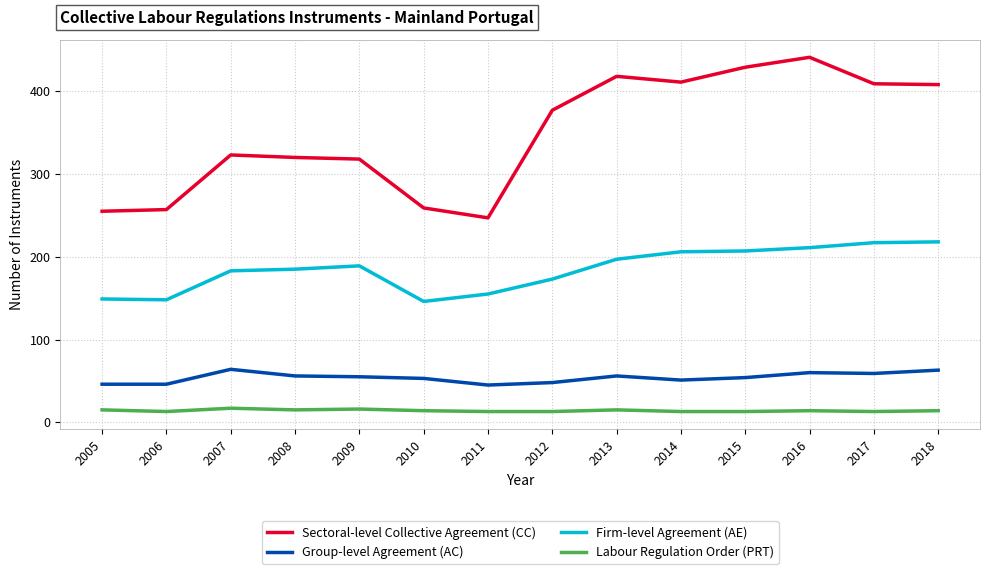

What is the approximate value of Sectoral-level Collective Agreement (CC) at 2011?

247